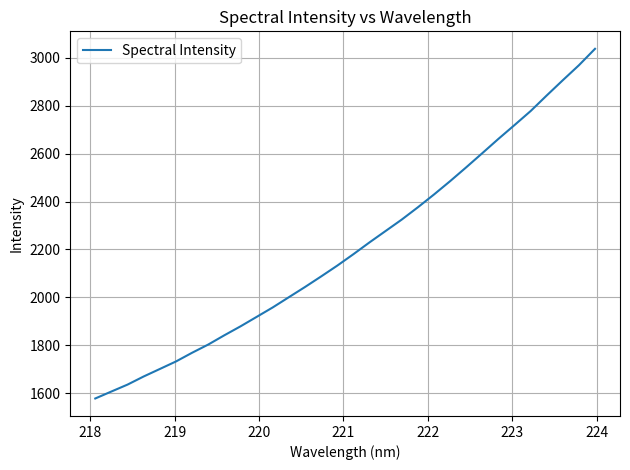

What is the greatest value displayed?

3037.1